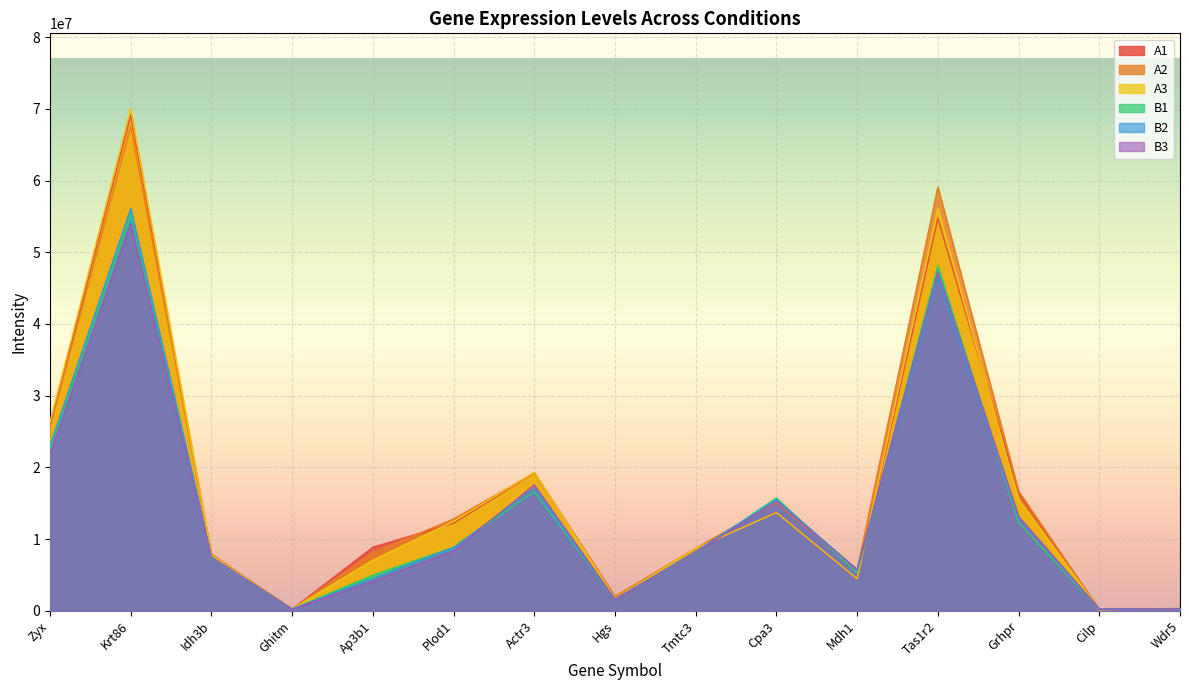

What is the total value across all series at Plod1?

63559785.9